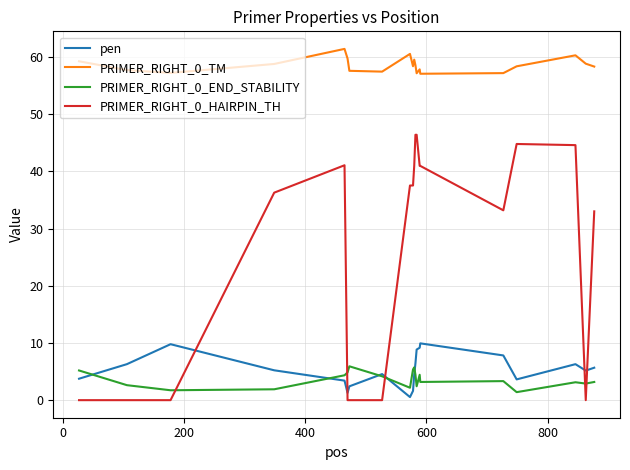

How many intersections are there between PRIMER_RIGHT_0_END_STABILITY and PRIMER_RIGHT_0_HAIRPIN_TH?

5